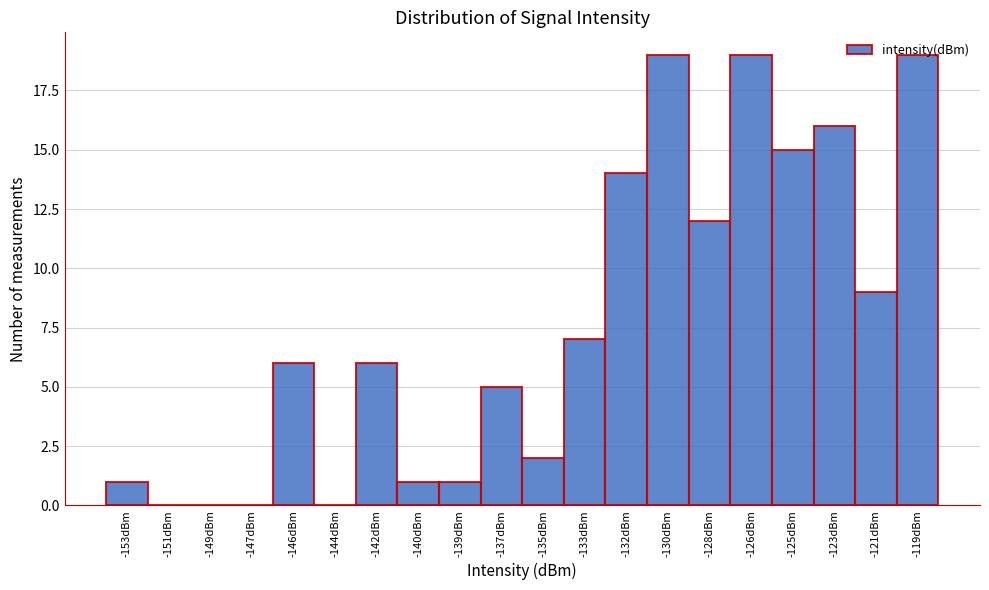

What is the sum of all values?

152